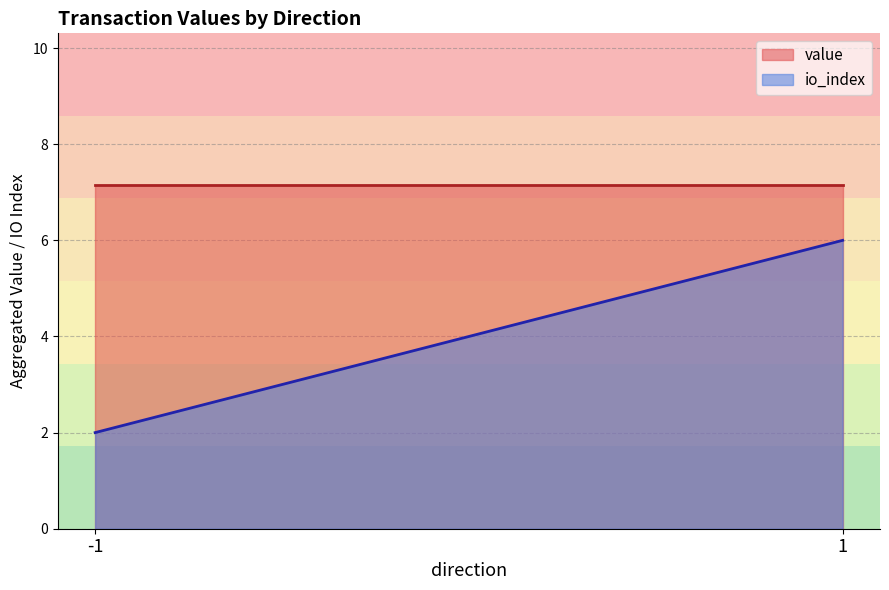

What is the difference between the highest and lowest values at 1?

1.2